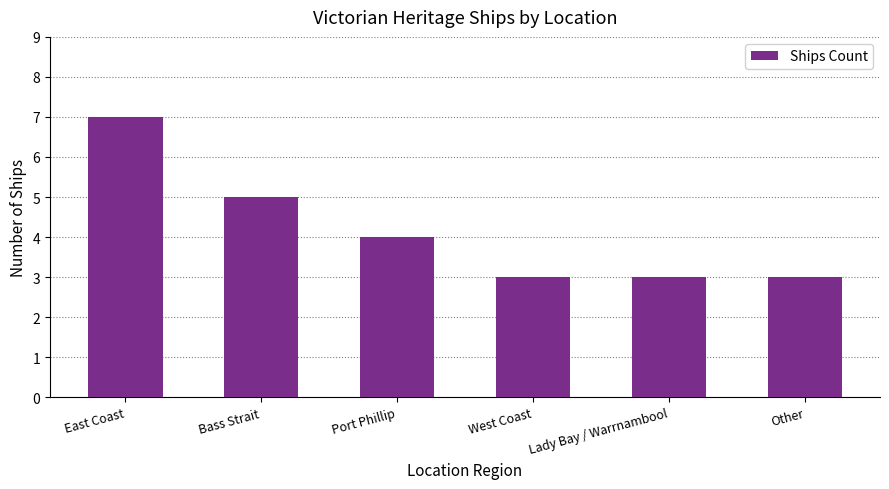

What is the sum of the values at Port Phillip and Lady Bay / Warrnambool?

7